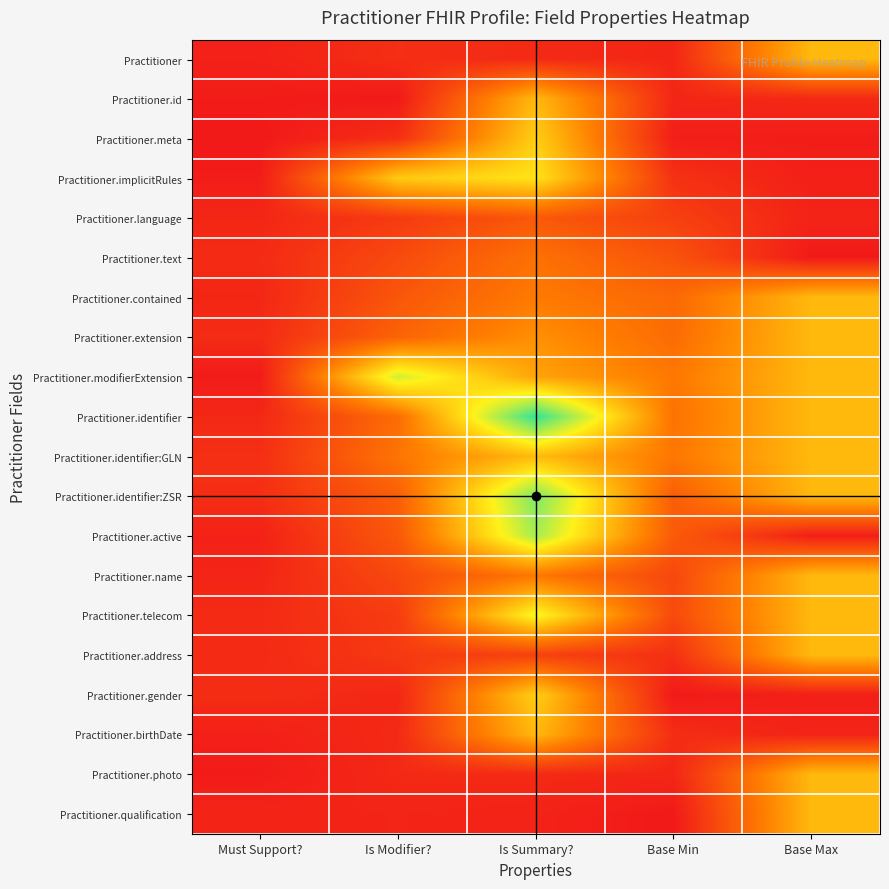

Count the number of data series in this chart.

20